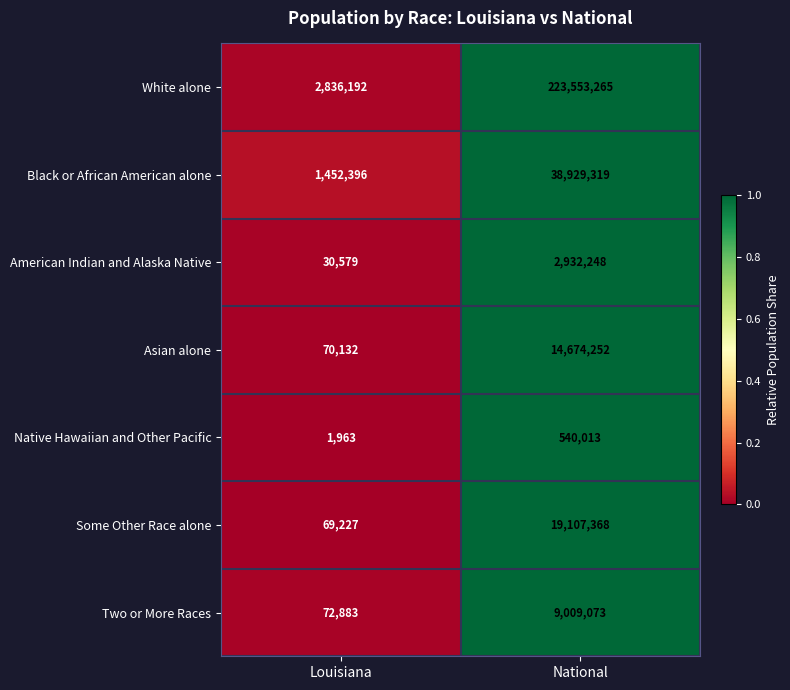

The value of Asian alone at Louisiana is 46344. True or false?

False